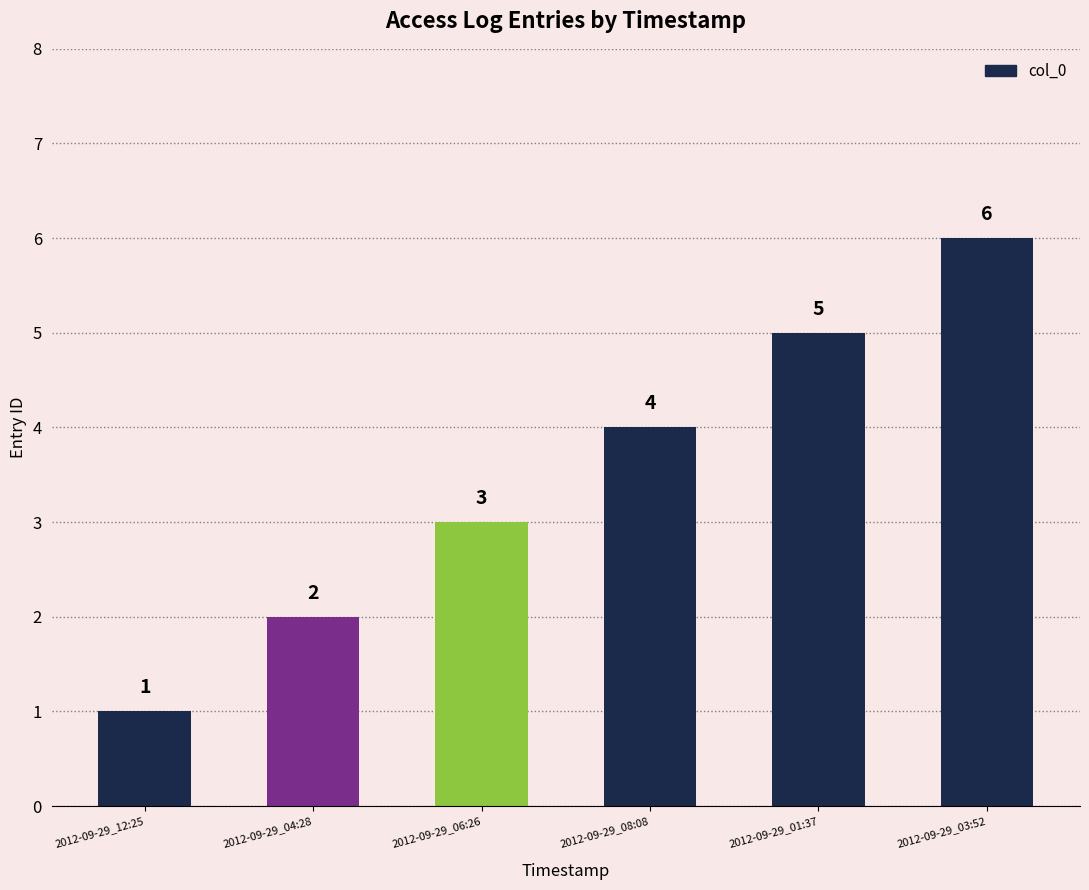

What is the value of the 4th bar from the left?

4